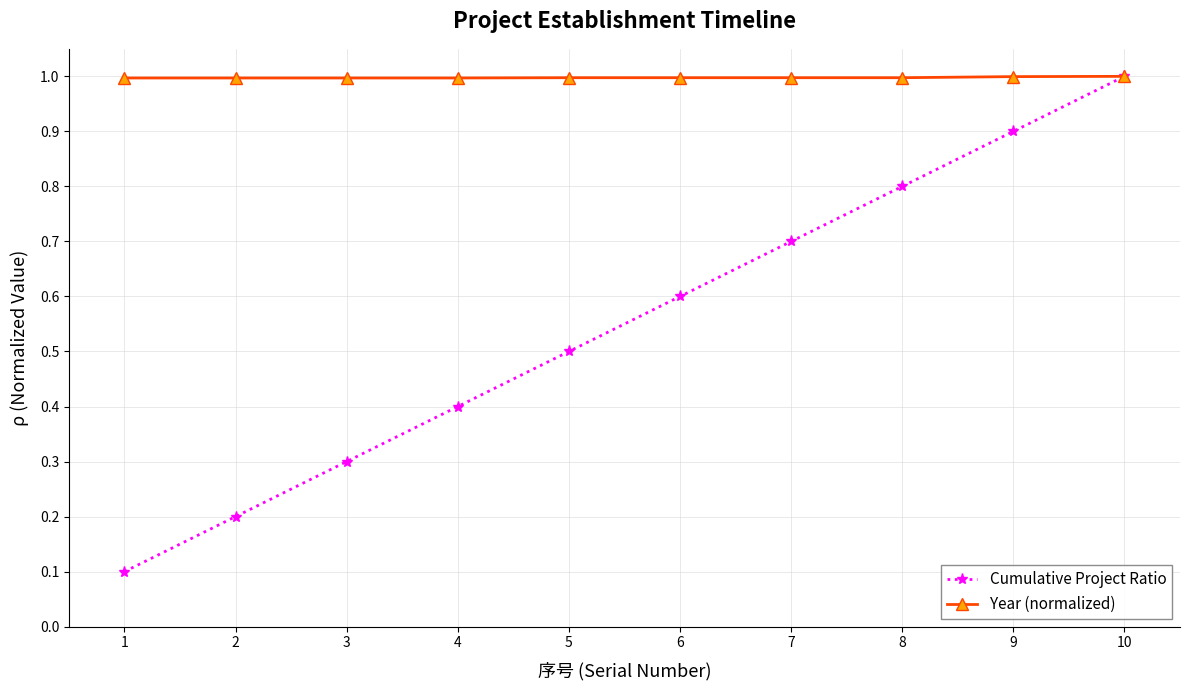

What is the spread (max minus min) of values at 2?

0.8